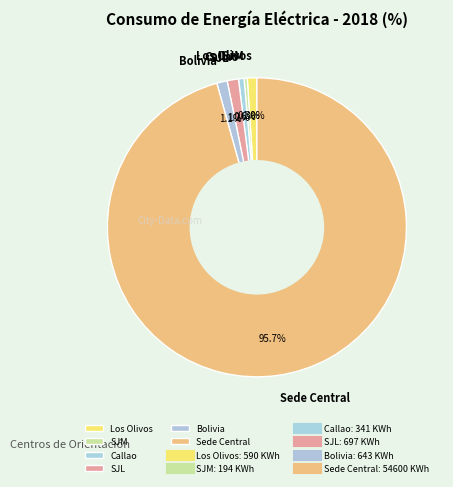

Which category has the biggest portion of the pie?

Sede Central